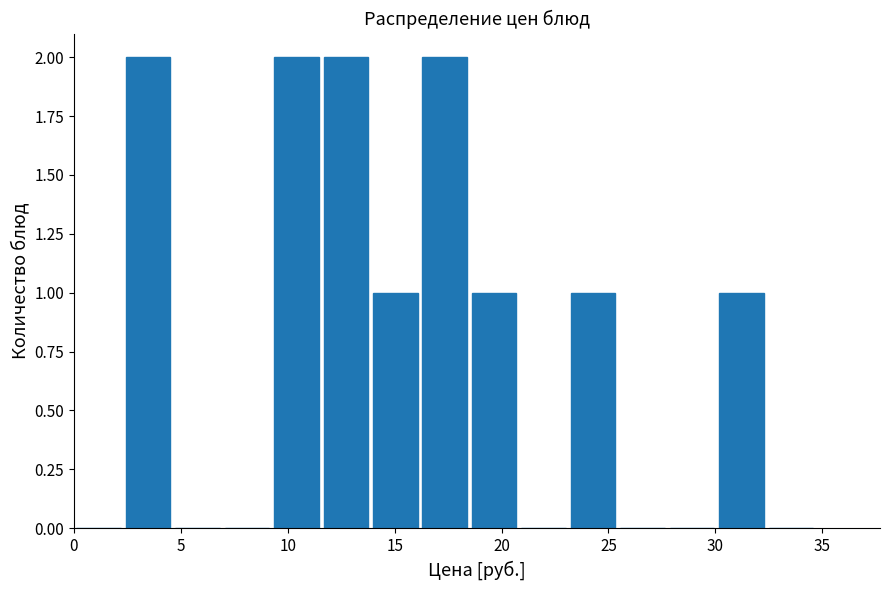

Reading left to right, list every bar in this chart as the range it spans on the x-axis followed by its height. Neither the bar edges nor the heights are printed on the chart, so give them approximately, as read against the axes.

0.0 to 2.5: 0
2.5 to 4.5: 2
4.5 to 7.0: 0
7.0 to 9.0: 0
9.0 to 11.5: 2
11.5 to 14.0: 2
14.0 to 16.0: 1
16.0 to 18.5: 2
18.5 to 21.0: 1
21.0 to 23.0: 0
23.0 to 25.5: 1
25.5 to 27.5: 0
27.5 to 30.0: 0
30.0 to 32.5: 1
32.5 to 34.5: 0